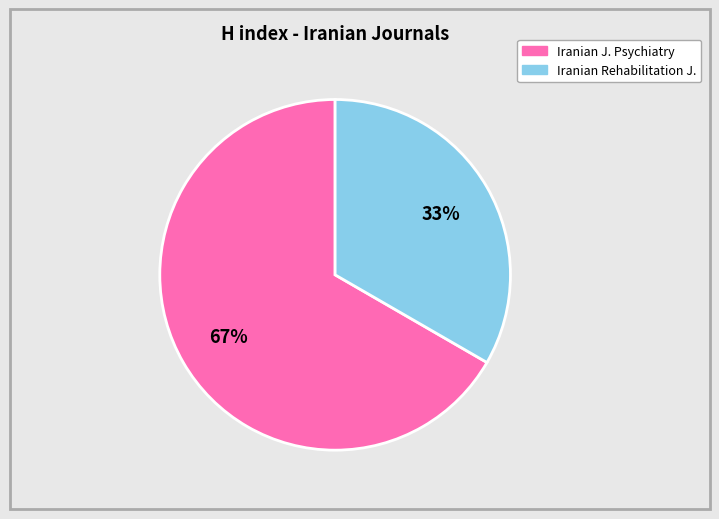

Is there any slice that represents more than half of the pie?

Yes